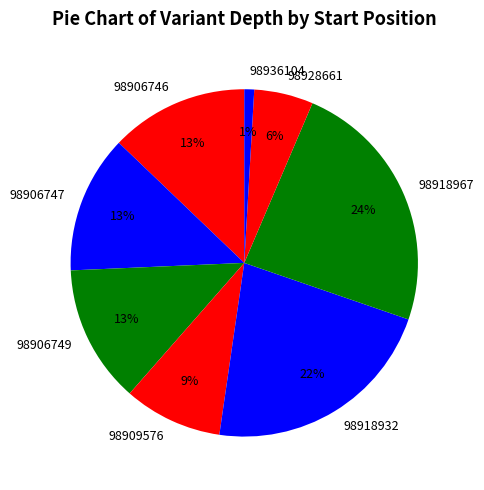

Do 98906746 and 98918967 together represent more than half of the pie?

No